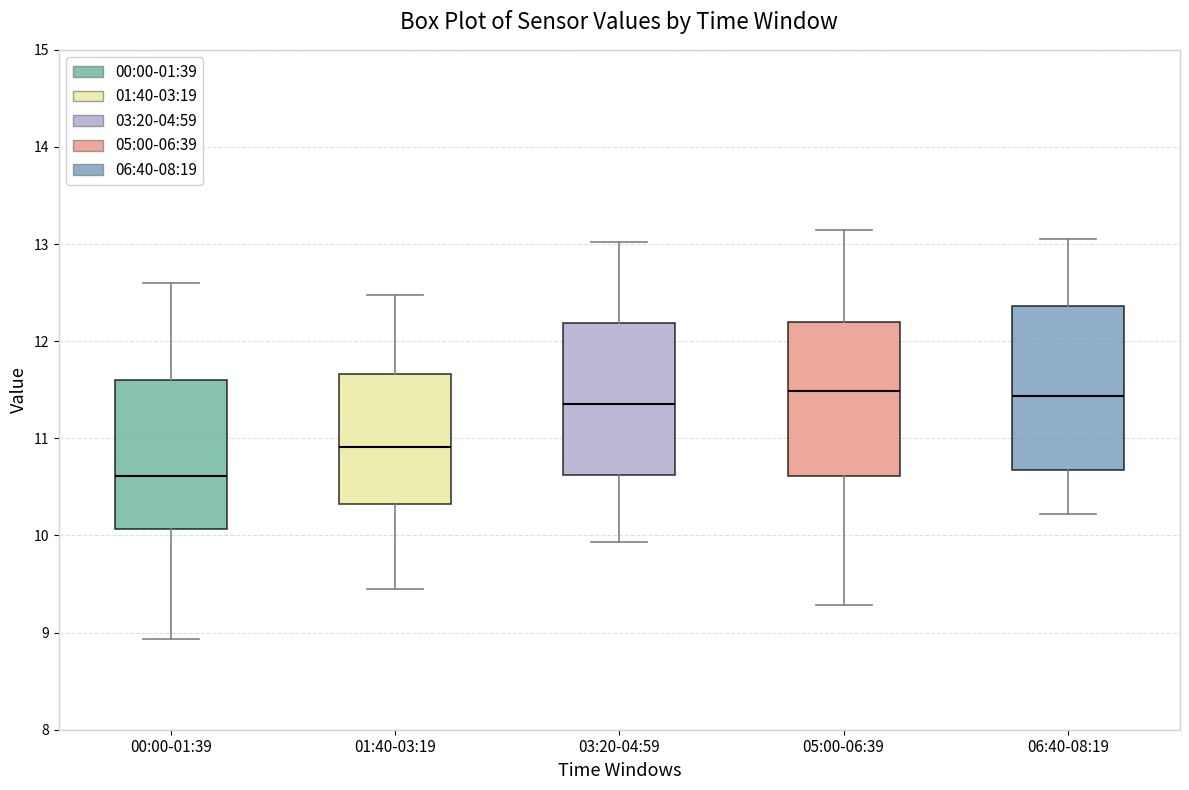

Reading left to right, transcribe this box plot: for each box, give where its median line is, the range the box spans, and where its two whiskers end, as read against the y-axis. The values are not printed on the chart, so give them approximately, as read against the axis.

00:00-01:39: median 10.6, box 10.1 to 11.6, whiskers 8.9 to 12.6
01:40-03:19: median 10.9, box 10.3 to 11.7, whiskers 9.5 to 12.5
03:20-04:59: median 11.4, box 10.6 to 12.2, whiskers 9.9 to 13.0
05:00-06:39: median 11.5, box 10.6 to 12.2, whiskers 9.3 to 13.2
06:40-08:19: median 11.4, box 10.7 to 12.4, whiskers 10.2 to 13.1